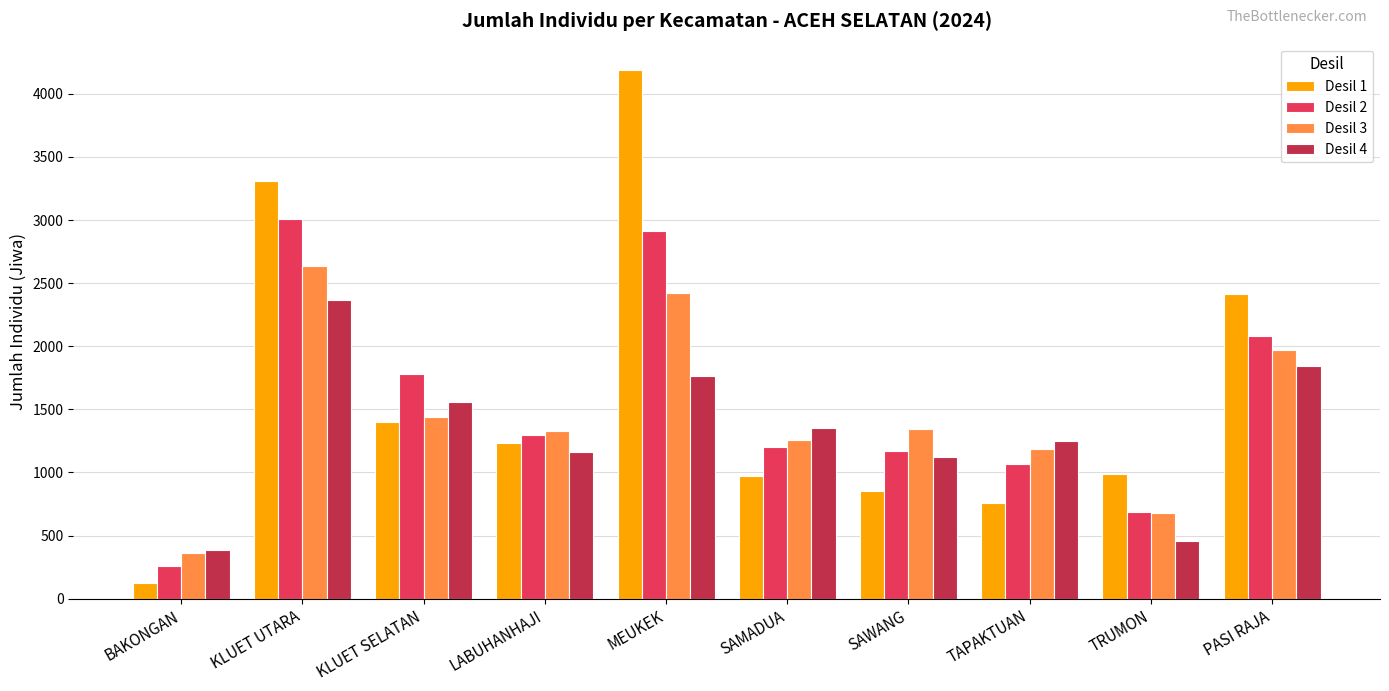

True or false: Desil 4 has a value of 384 at BAKONGAN.

True